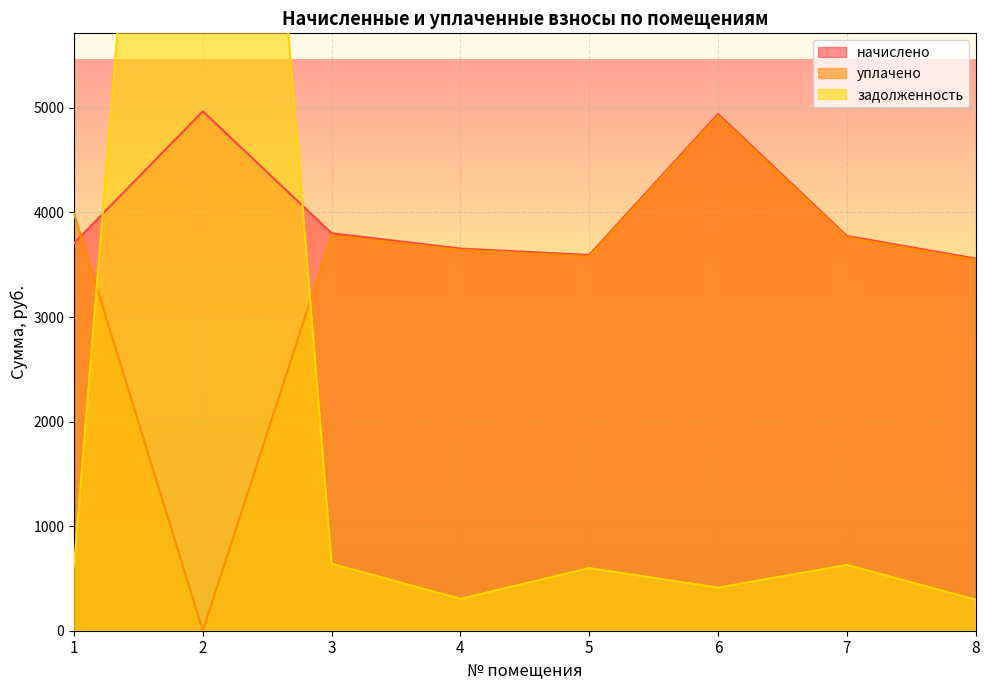

What is the difference between the maximum and minimum values in the уплачено series?

4924.9